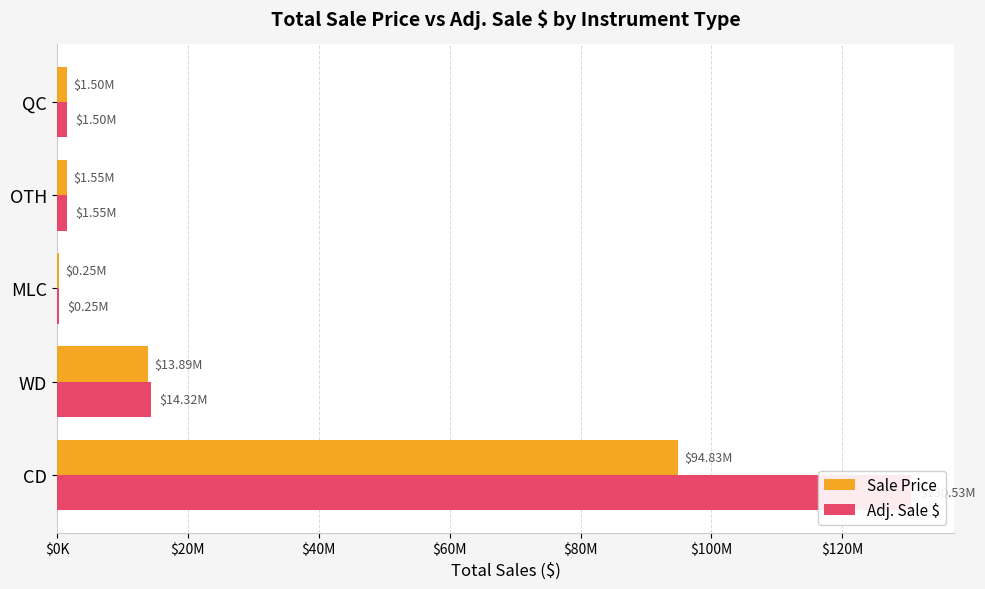

Which series has the largest total across all categories?

Adj. Sale $